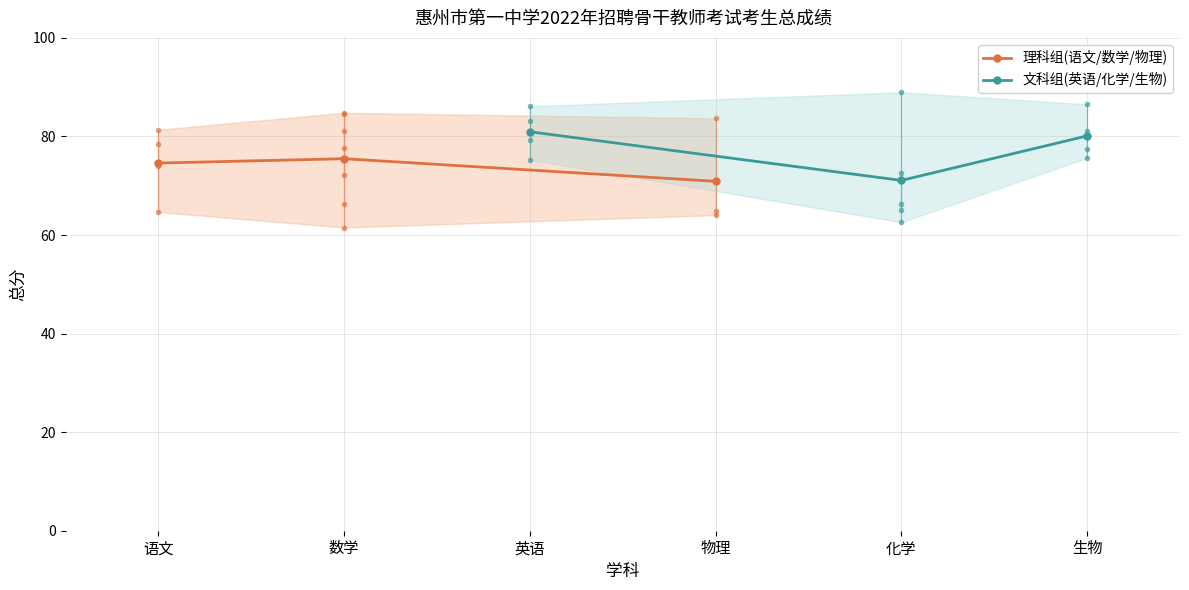

Is this an area chart (filled region under the line)?

No